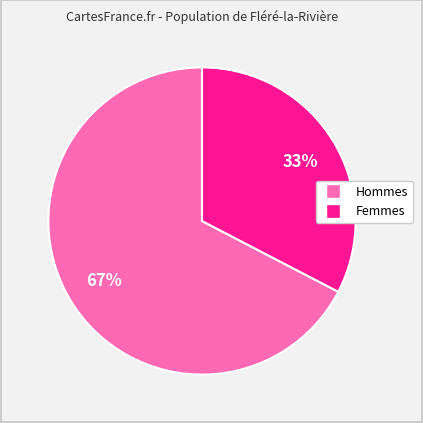

Is there any slice that represents more than half of the pie?

Yes